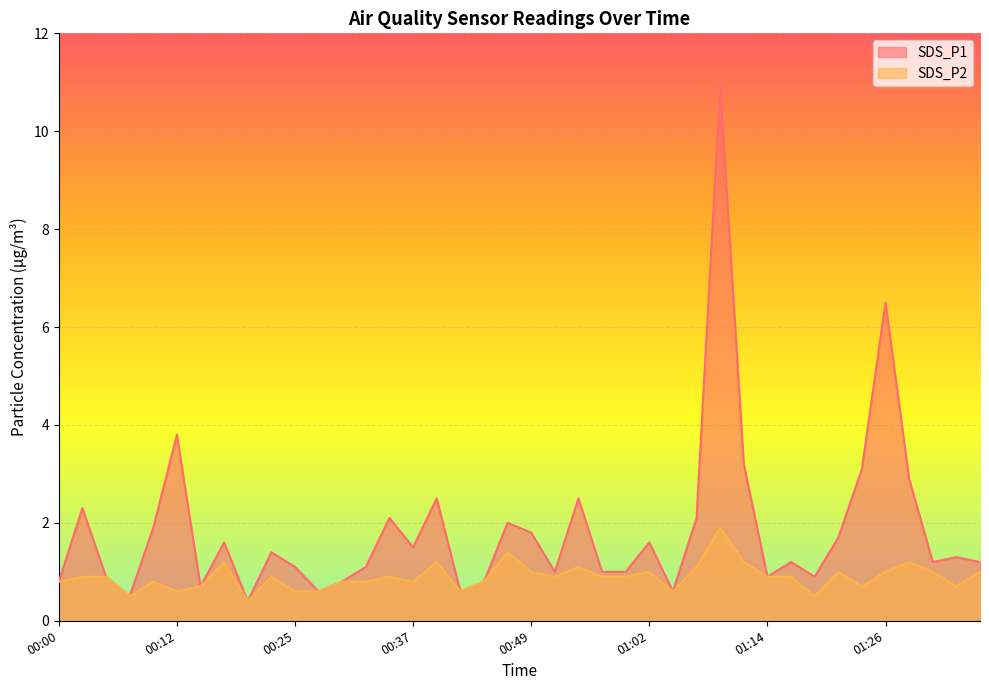

Which category has the lowest value across all series?

00:20